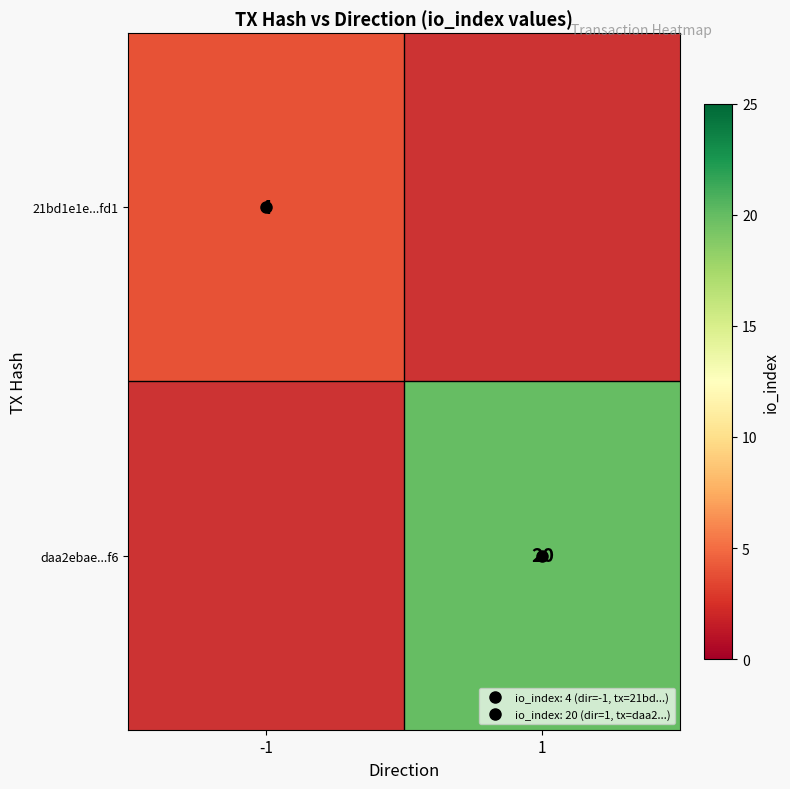

The value of daa2ebae...f6 at 1 is 20.0. True or false?

True